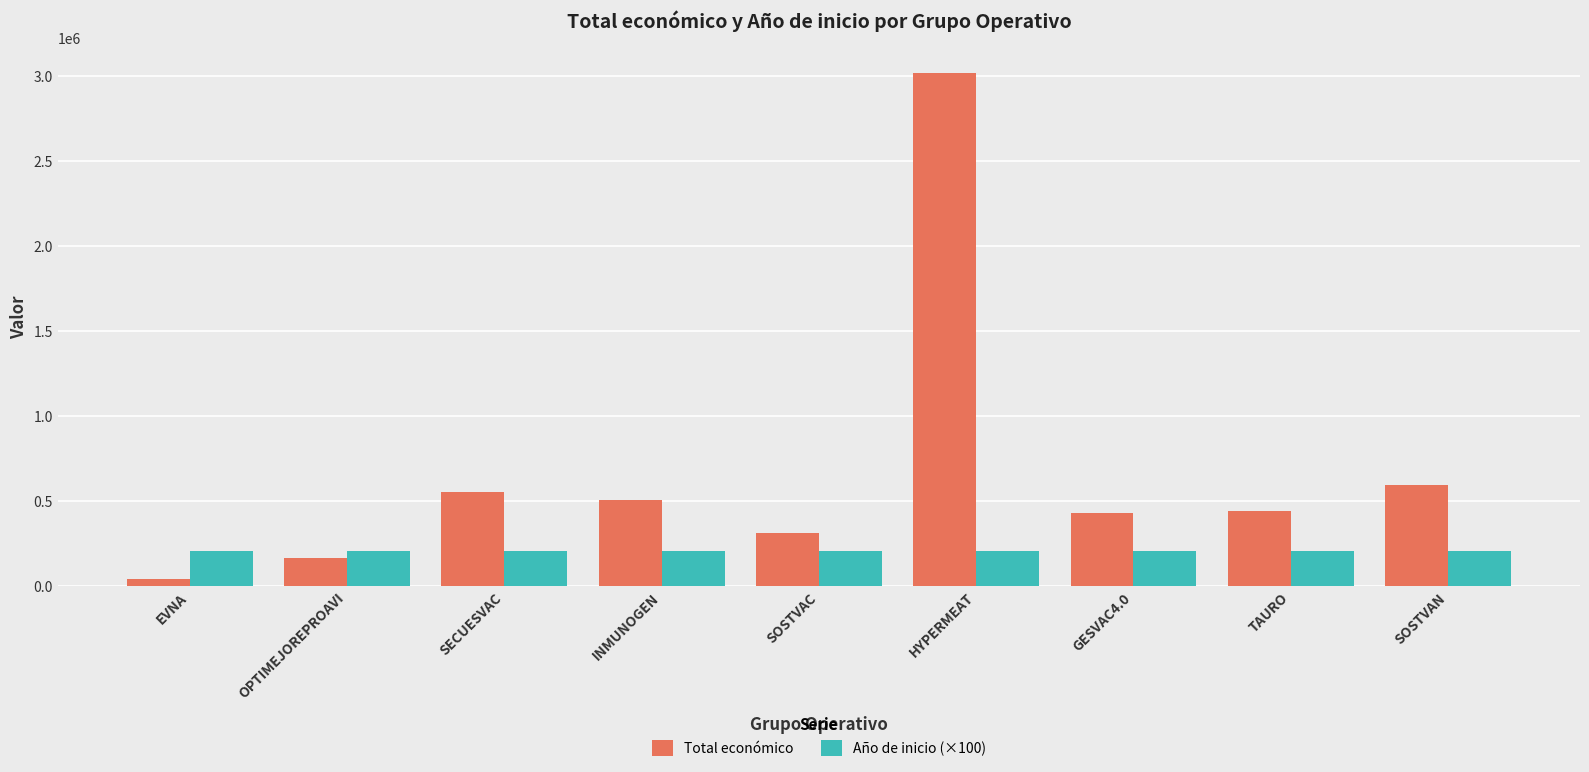

At how many categories does at least one series exceed 2853728?

1